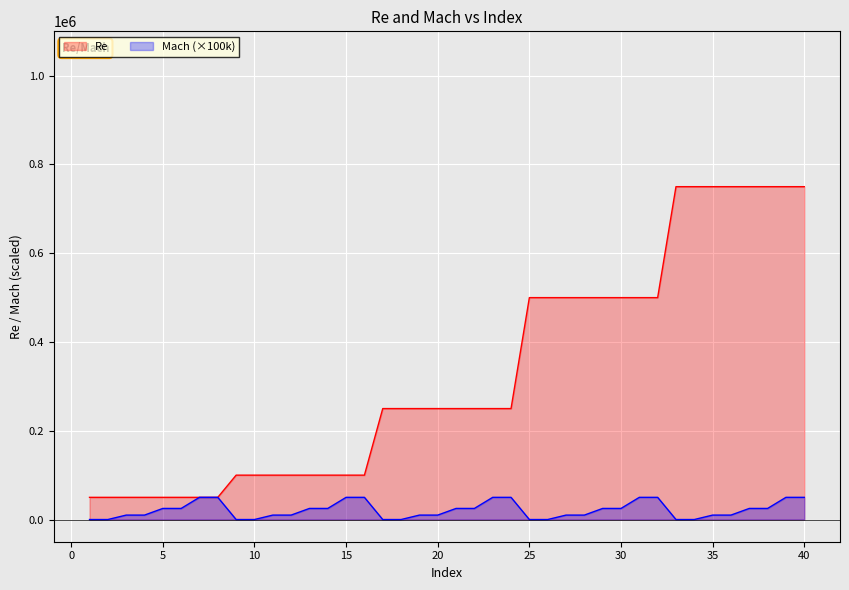

What is the average value of the Mach series?

21250